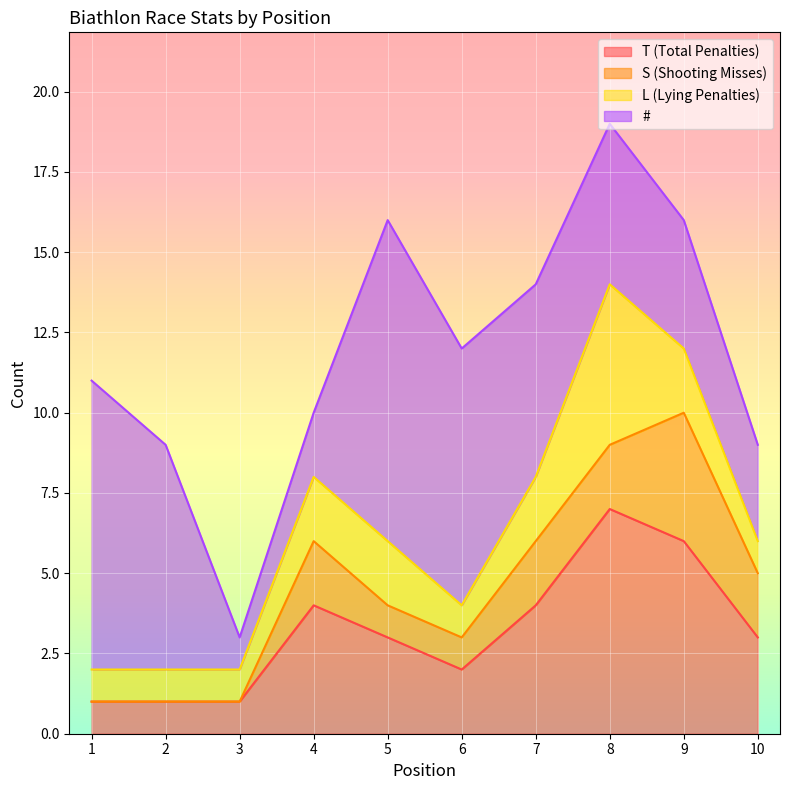

Which series has the widest spread of values?

#